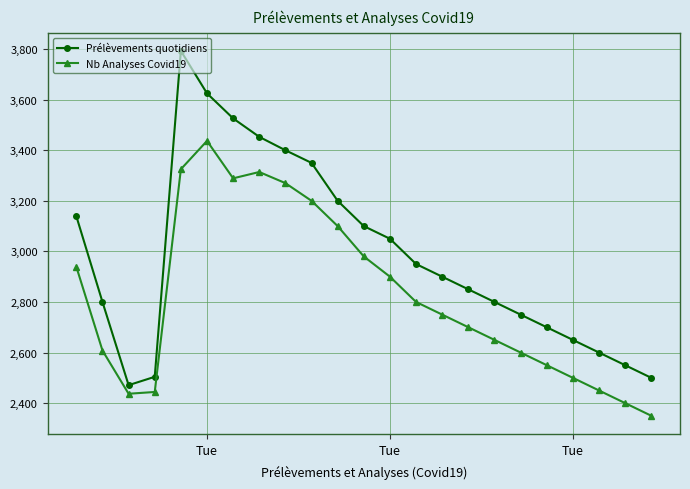

In Prélèvements quotidiens, how many points are lower than both neighbors (excluding endpoints)?

1